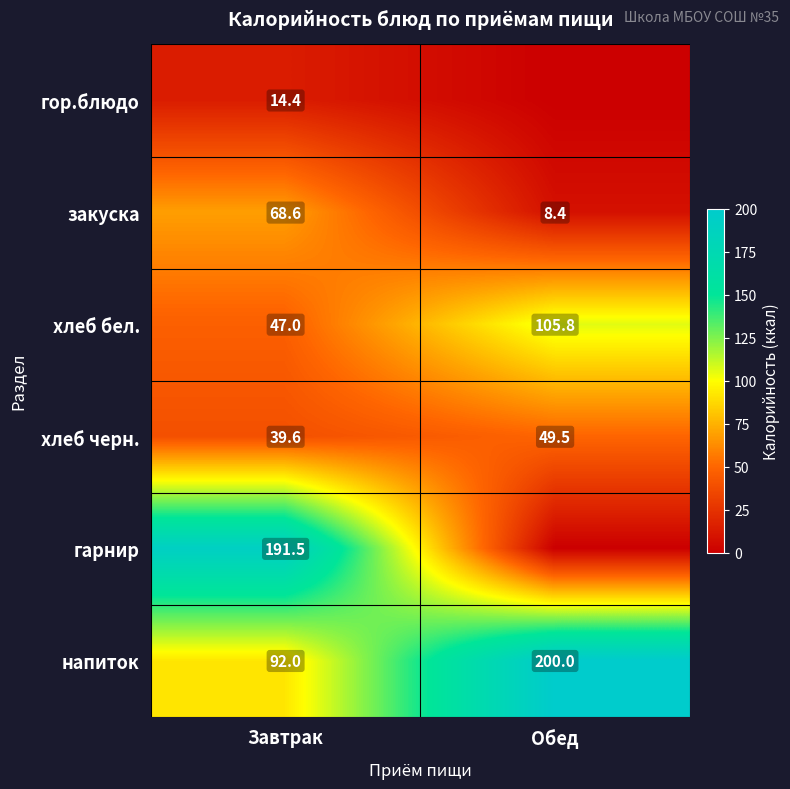

At how many categories does at least one series exceed 110?

2